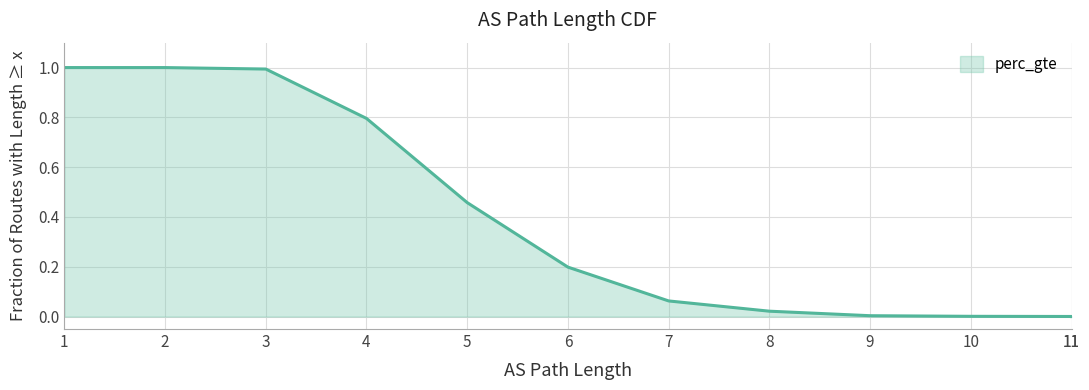

What is the change in value from 4 to 10?

-0.8